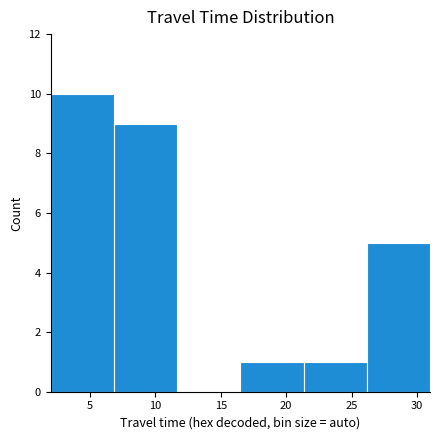

What is the height of the bar covering 7.0 to 11.5 on the x-axis? Neither the bar edges nor the heights are printed on the chart, so give them approximately, as read against the axes.

9